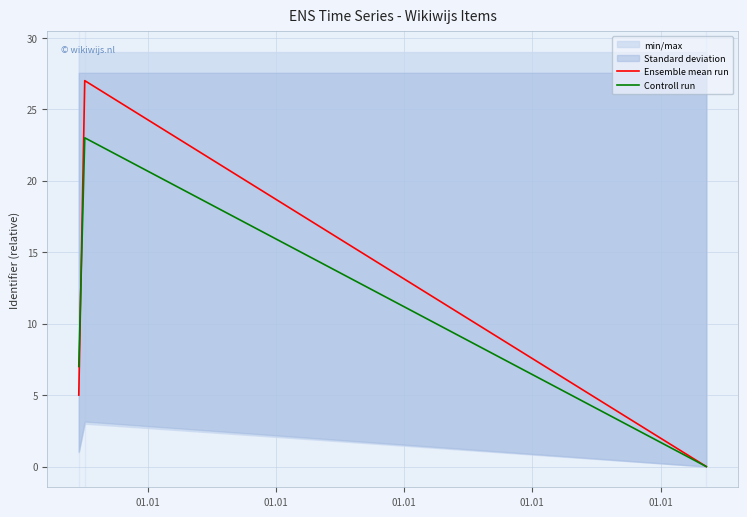

At which label does Ensemble mean run first exceed 5?

01.01